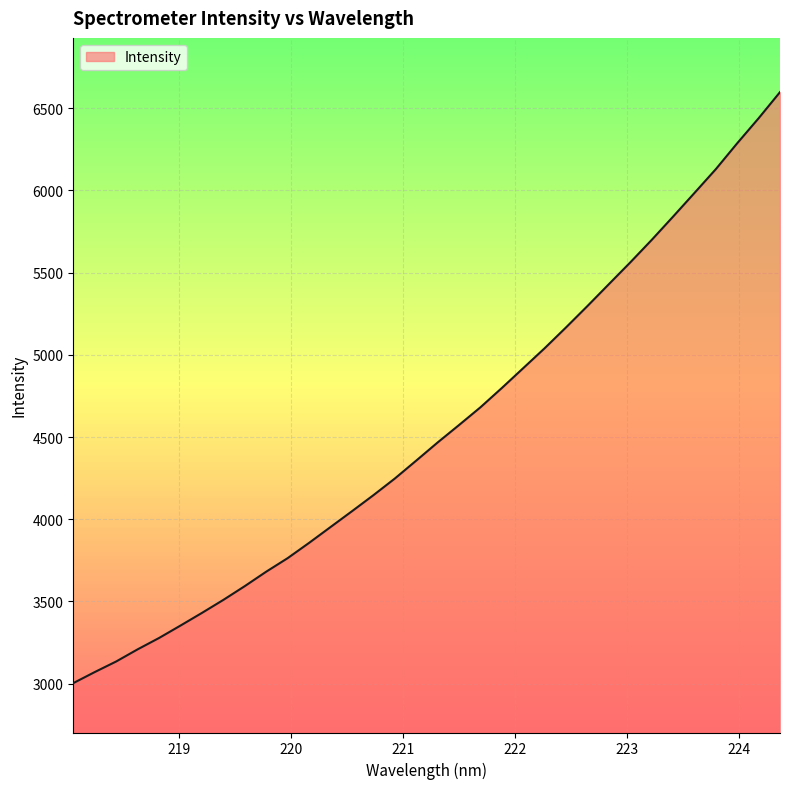

What is the minimum value shown in the chart?

3003.5